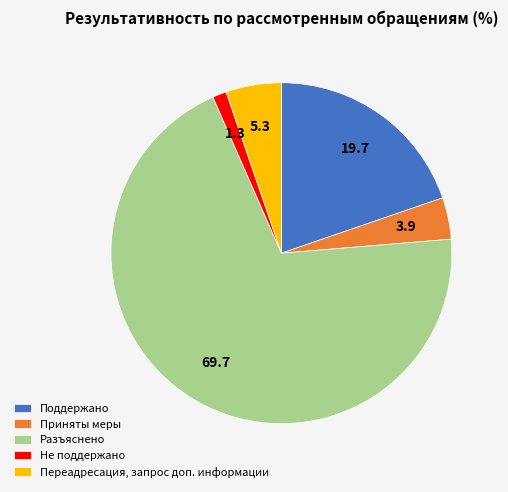

The Приняты меры slice represents 4% of the pie. True or false?

True